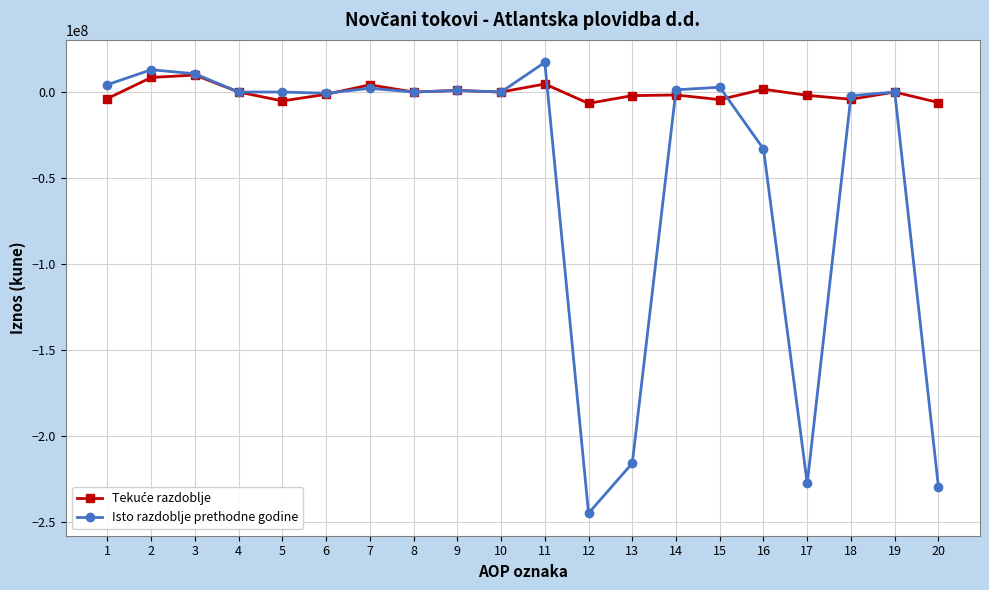

The value of Isto razdoblje prethodne godine at 16 is -56922129. True or false?

False